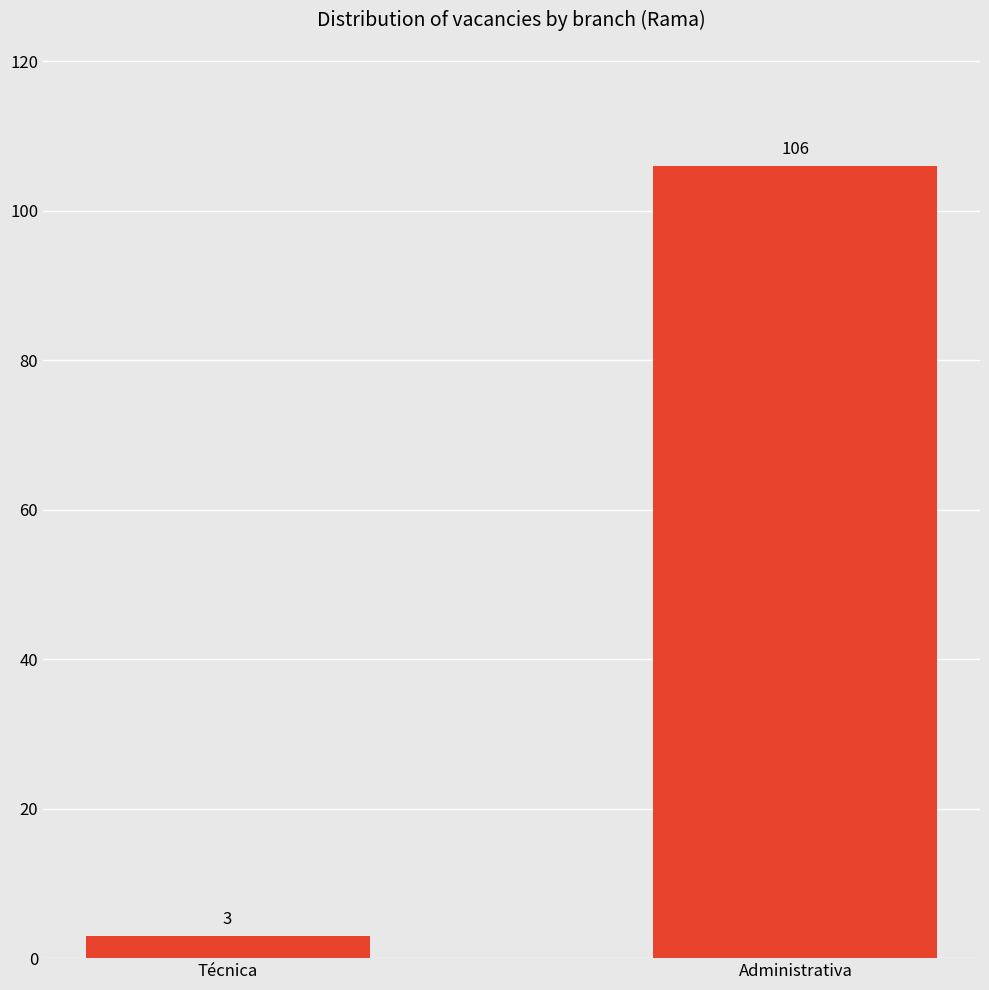

Between Administrativa and Técnica, which is larger?

Administrativa